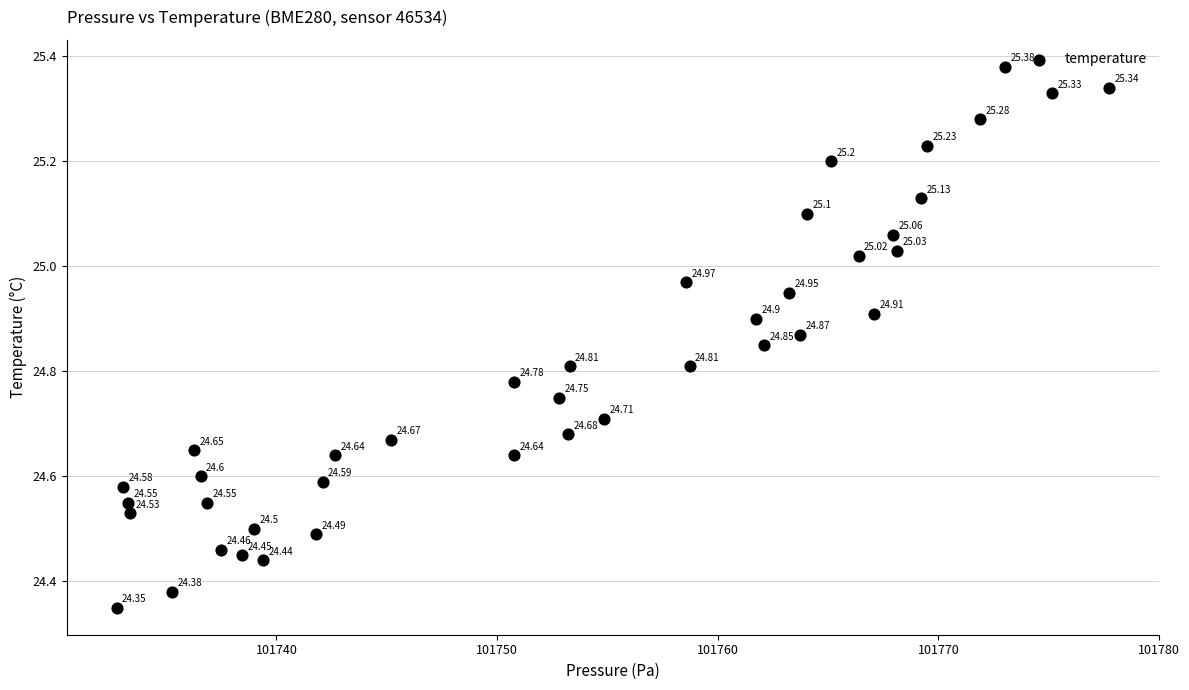

What is the range of Y values (max minus min)?

1.0